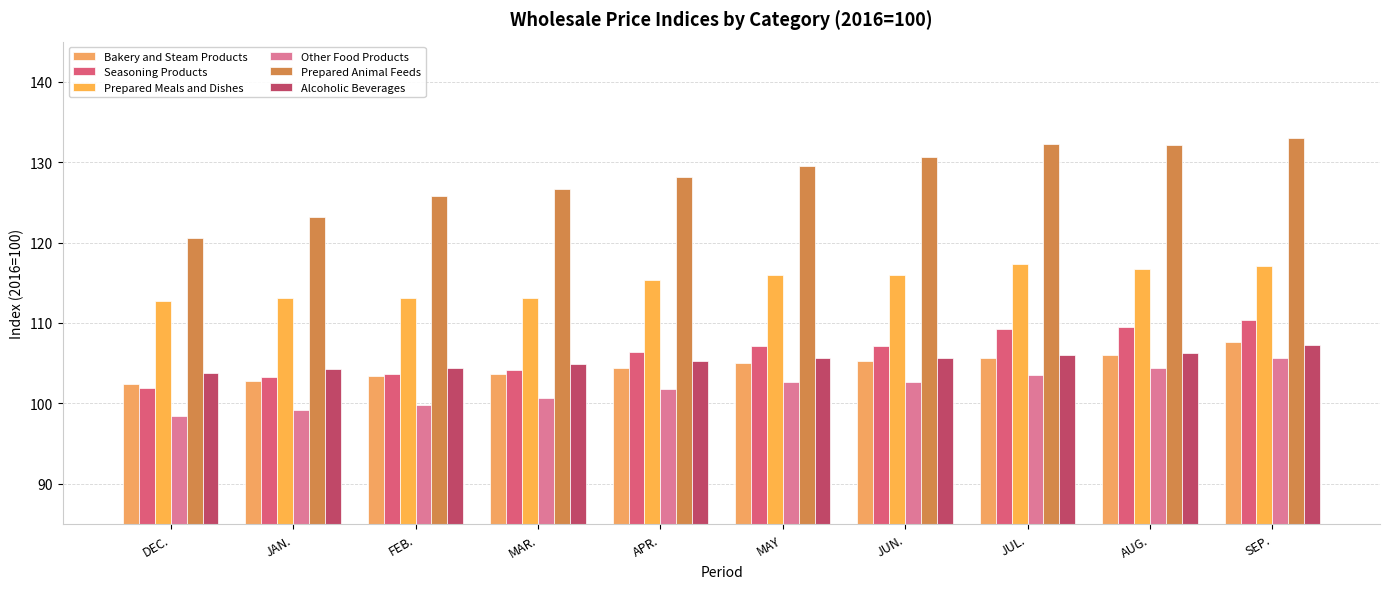

The value of Prepared Animal Feeds at JUN. is 130.7. True or false?

True